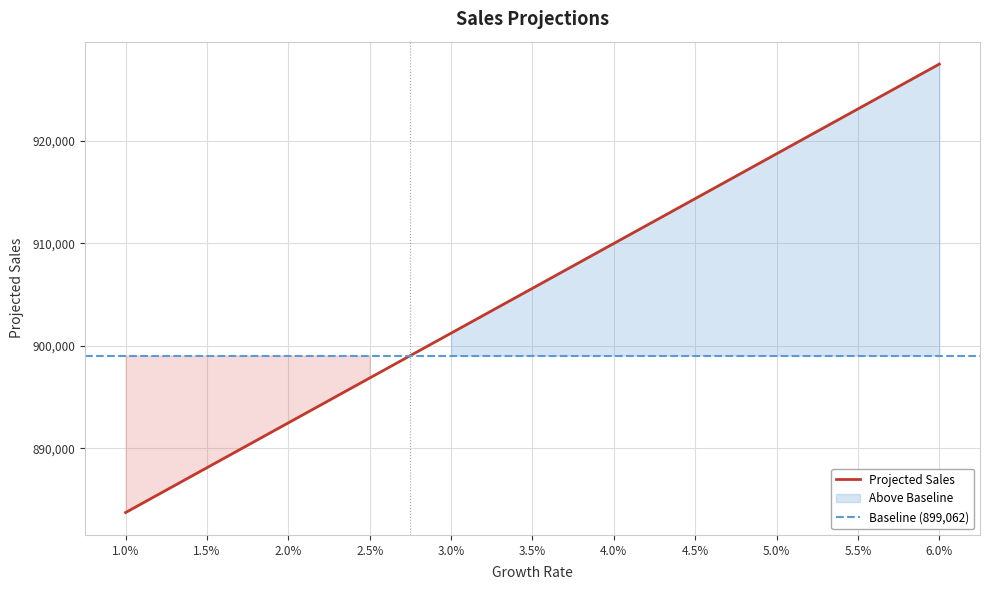

Reading left to right, transcribe all the data shown in this chart.

883750	888125	892500	896875	901250	905625	910000	914375	918750	923125	927500